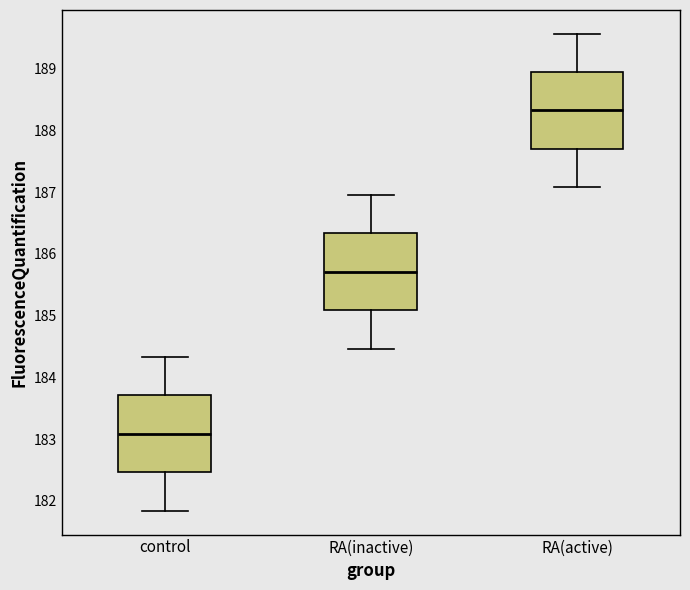

Where is the lower edge of the box for control on the y-axis? The values are not printed on the chart, so give them approximately, as read against the axis.

182.5